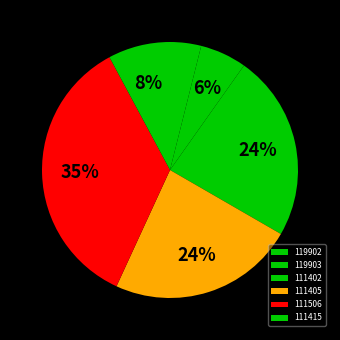

How much of the chart is everything except 111402?

76.5%